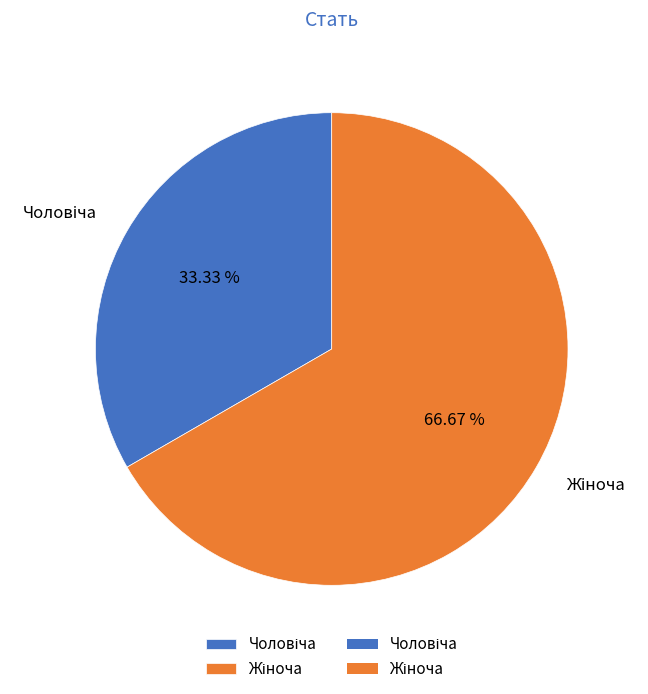

Does any single category account for the majority?

Yes